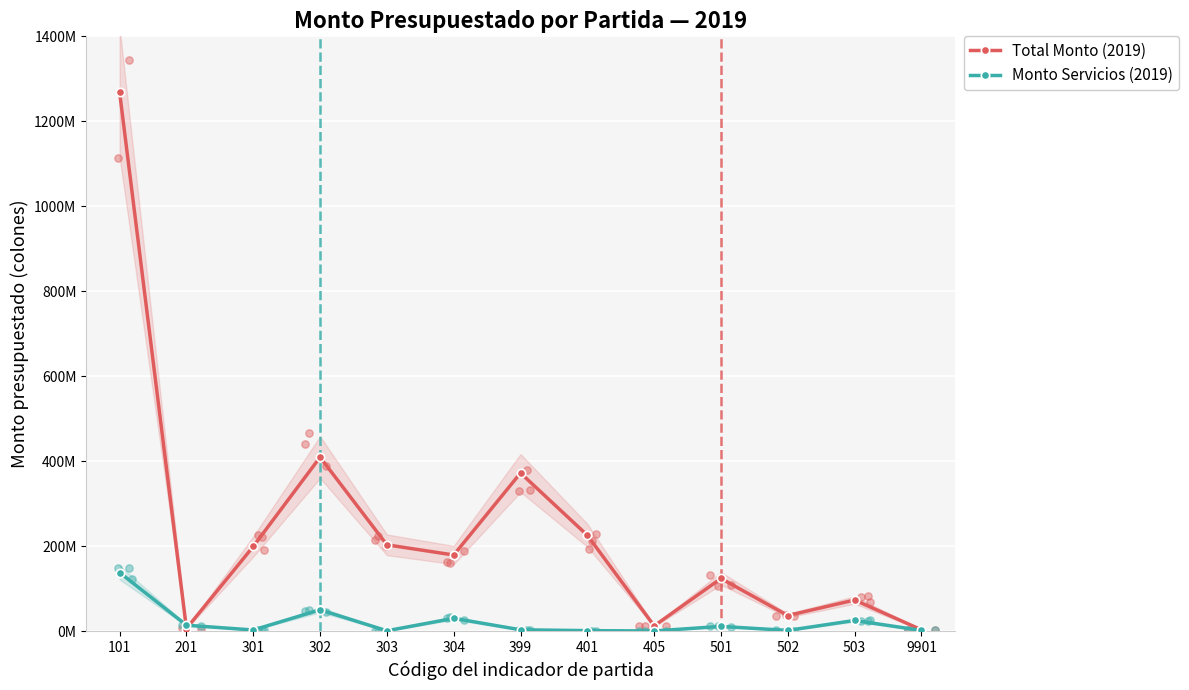

What is the total value across all series at 401?

226475262